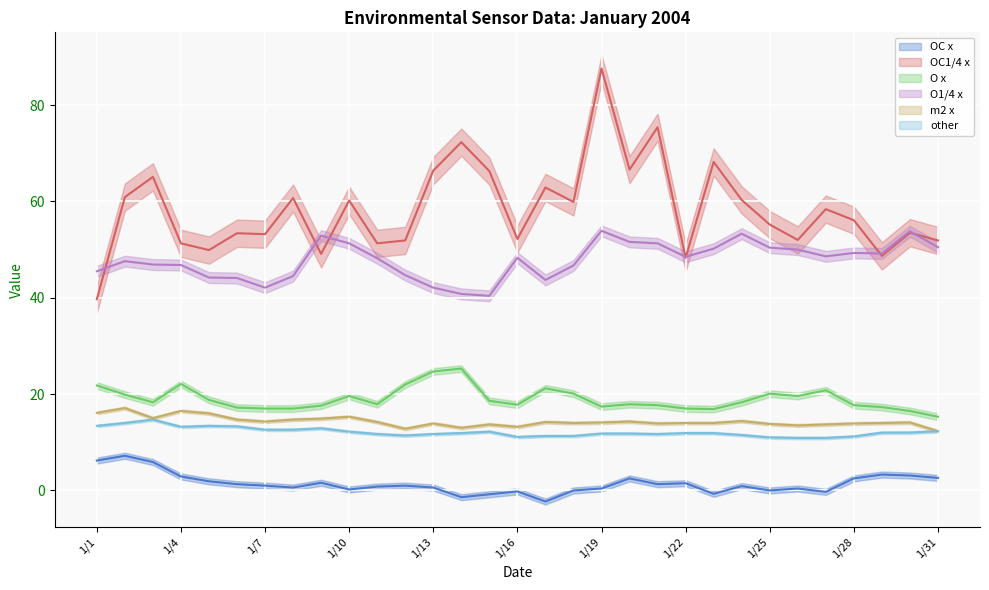

Is the value of O x mean at 25 greater than the value of O1/4 x mean at 1/10?

No